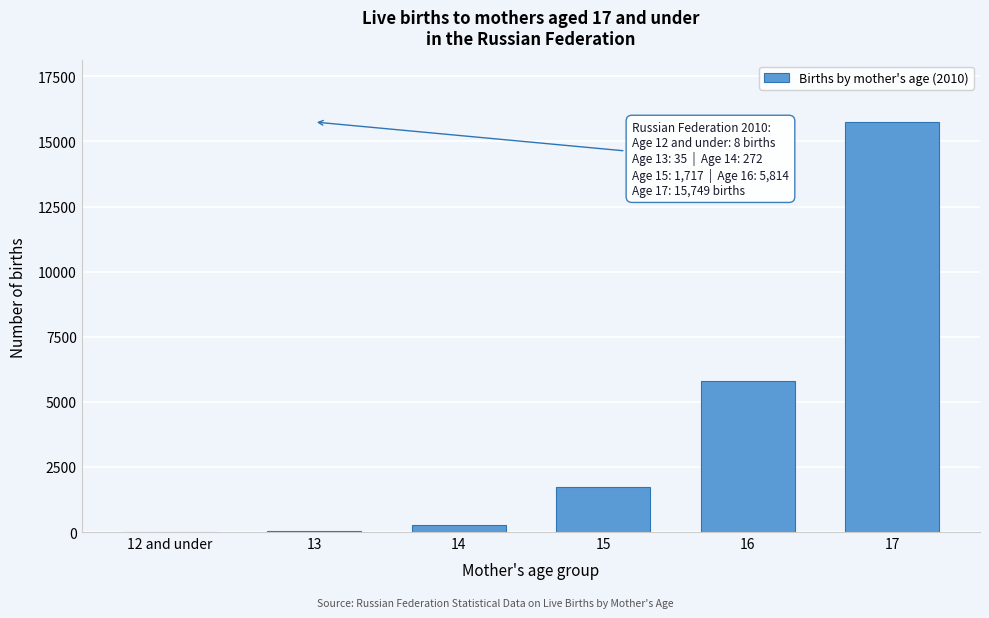

The value at 17 is 15749. True or false?

True